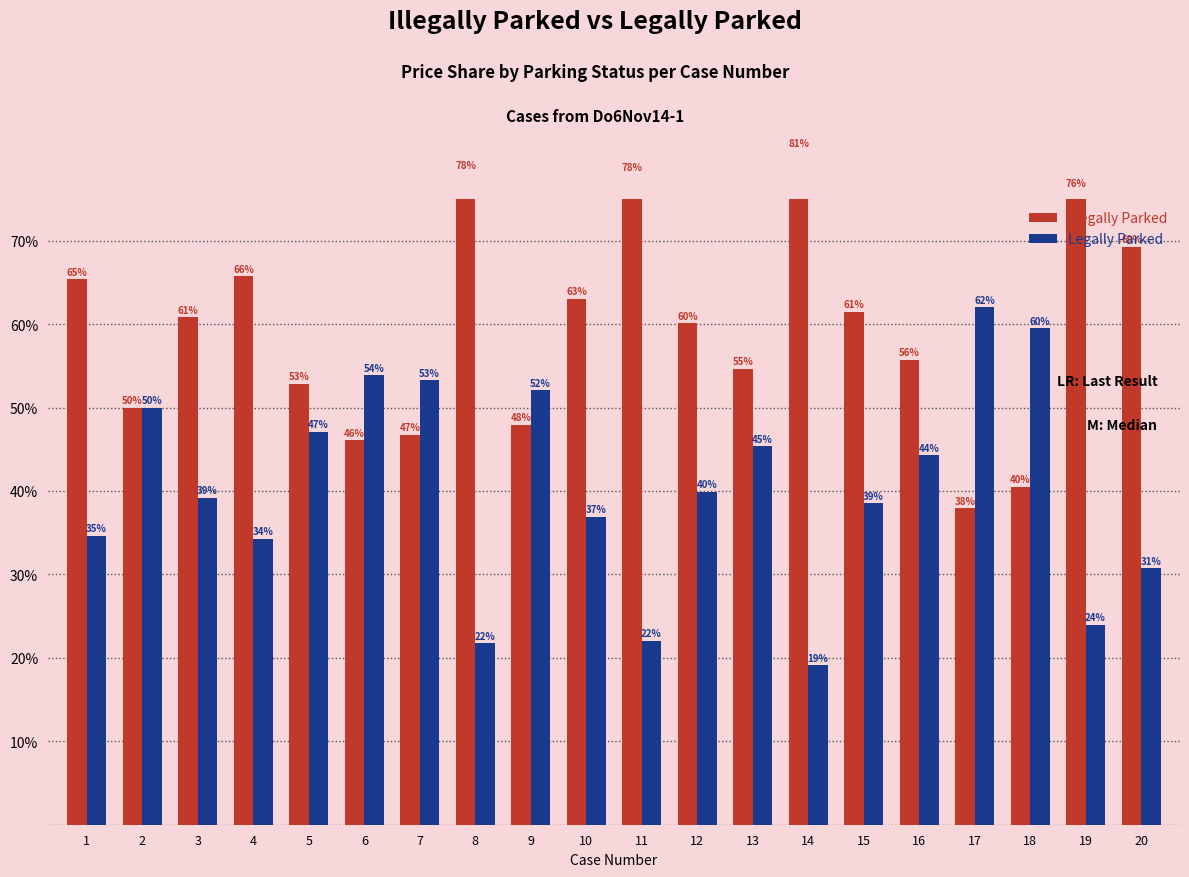

What is the value of the Illegally Parked bar at the 5th from the left?

52.9